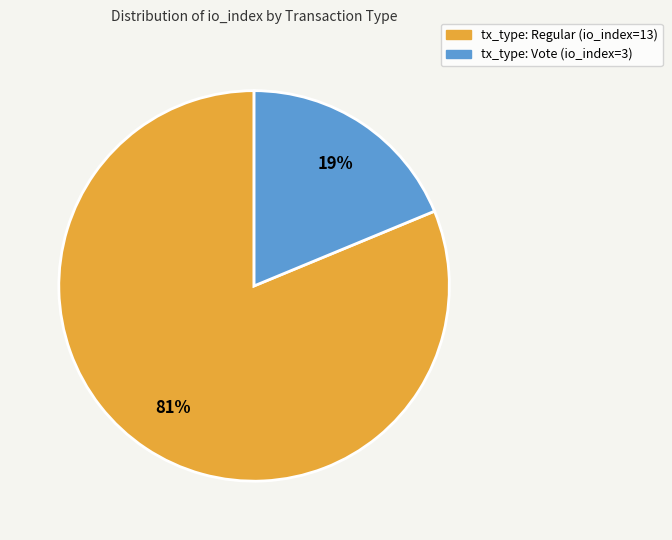

Approximately how many times larger is the value at tx_type: Vote (io_index=3) compared to tx_type: Regular (io_index=13)?

0.2